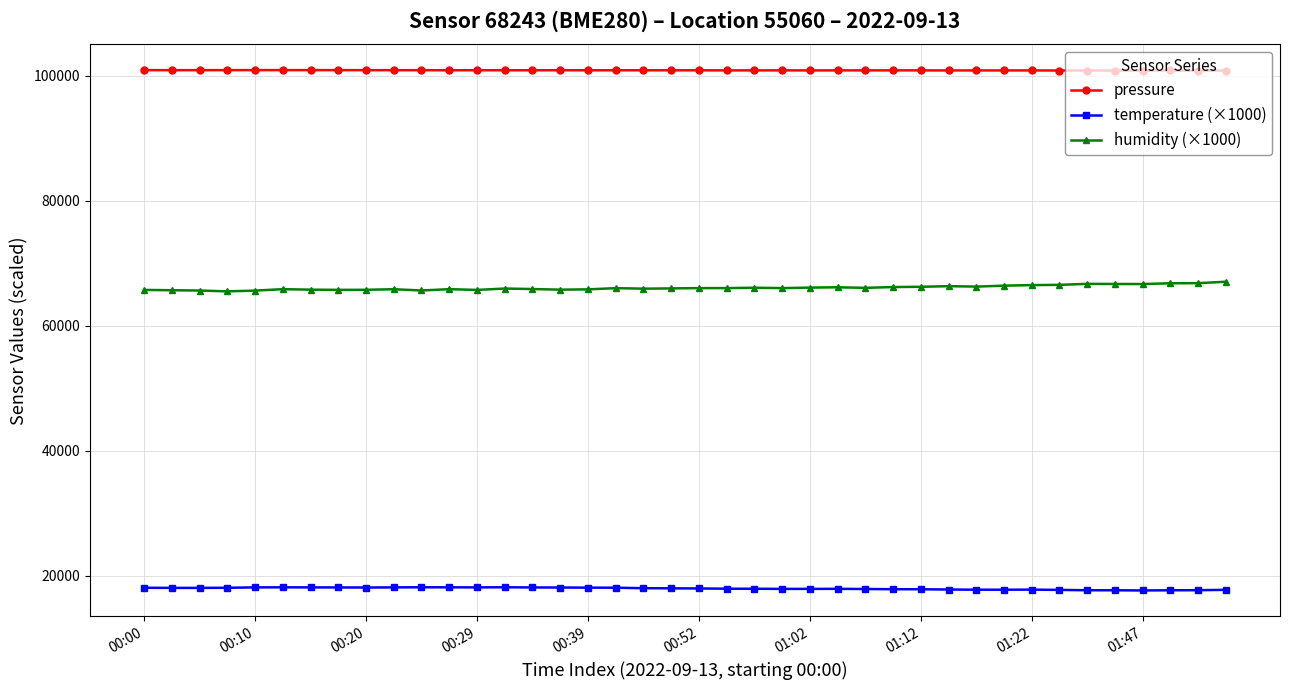

List the series in order of their peak value, highest first.

pressure, humidity (×1000), temperature (×1000)